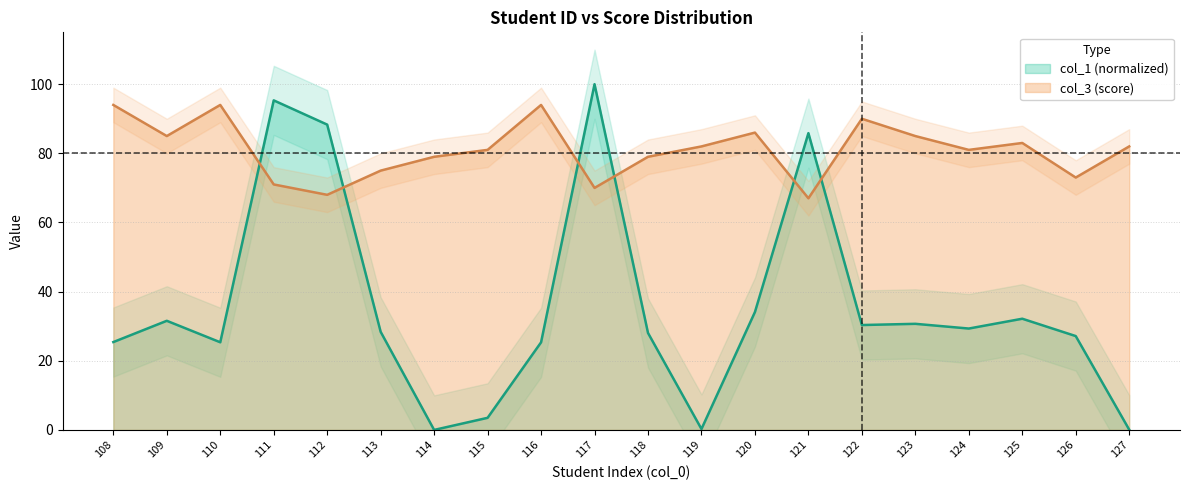

At which category does col_3 reach its first local valley?

109